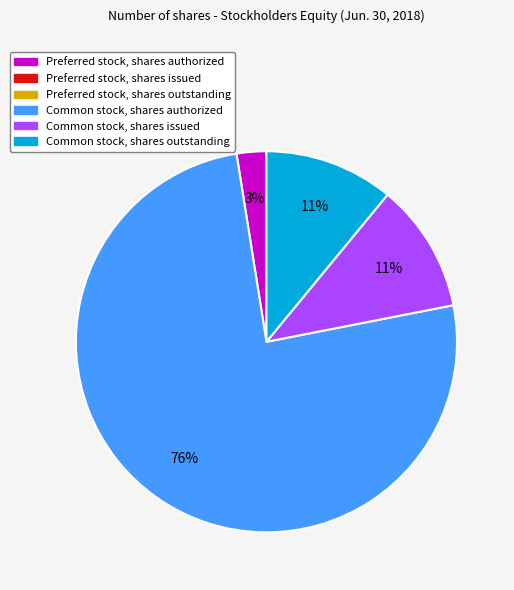

To the nearest percent, what is the average slice percentage?

25%